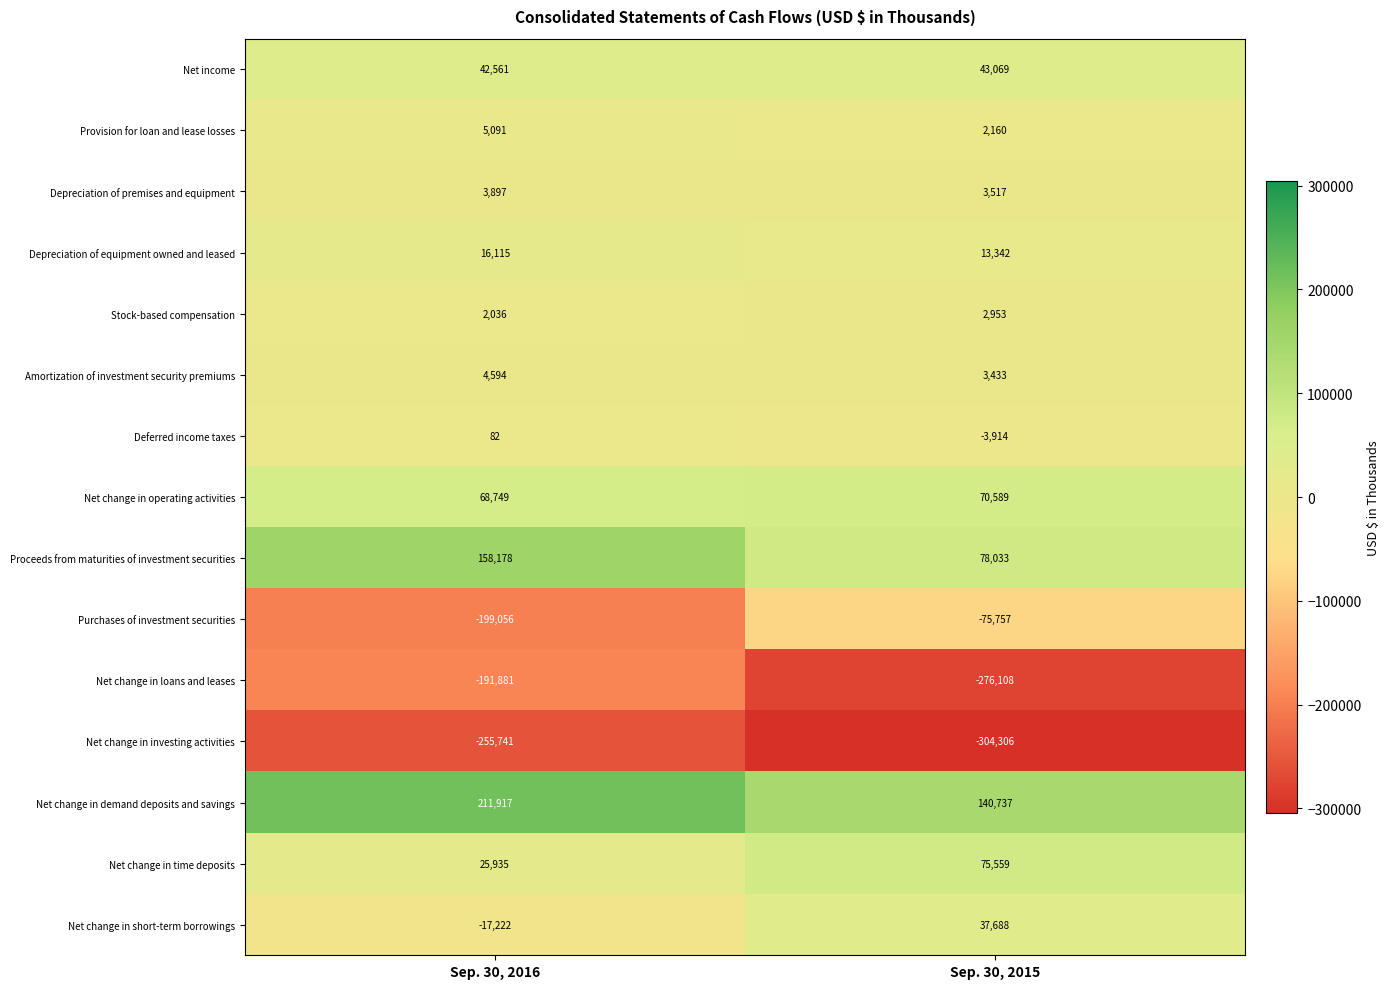

Reading left to right, extract all data points from this chart.

Net income: Sep. 30, 2016=42561	Sep. 30, 2015=43069
Provision for loan and lease losses: Sep. 30, 2016=5091	Sep. 30, 2015=2160
Depreciation of premises and equipment: Sep. 30, 2016=3897	Sep. 30, 2015=3517
Depreciation of equipment owned and leased: Sep. 30, 2016=16115	Sep. 30, 2015=13342
Stock-based compensation: Sep. 30, 2016=2036	Sep. 30, 2015=2953
Amortization of investment security premiums: Sep. 30, 2016=4594	Sep. 30, 2015=3433
Deferred income taxes: Sep. 30, 2016=82	Sep. 30, 2015=-3914
Net change in operating activities: Sep. 30, 2016=68749	Sep. 30, 2015=70589
Proceeds from maturities of investment securities: Sep. 30, 2016=158178	Sep. 30, 2015=78033
Purchases of investment securities: Sep. 30, 2016=-199056	Sep. 30, 2015=-75757
Net change in loans and leases: Sep. 30, 2016=-191881	Sep. 30, 2015=-276108
Net change in investing activities: Sep. 30, 2016=-255741	Sep. 30, 2015=-304306
Net change in demand deposits and savings: Sep. 30, 2016=211917	Sep. 30, 2015=140737
Net change in time deposits: Sep. 30, 2016=25935	Sep. 30, 2015=75559
Net change in short-term borrowings: Sep. 30, 2016=-17222	Sep. 30, 2015=37688